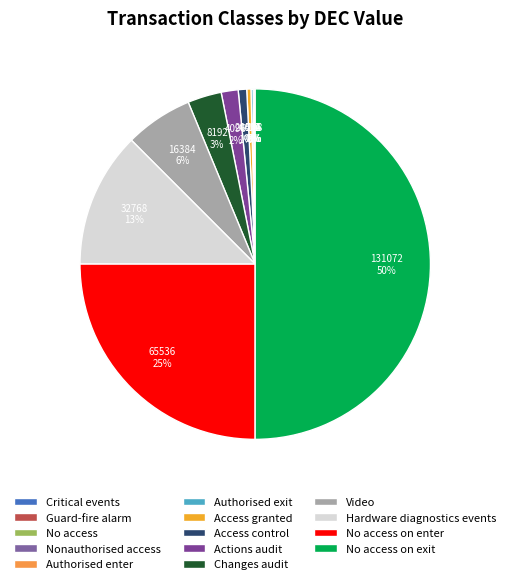

Count the number of slices in the pie.

14